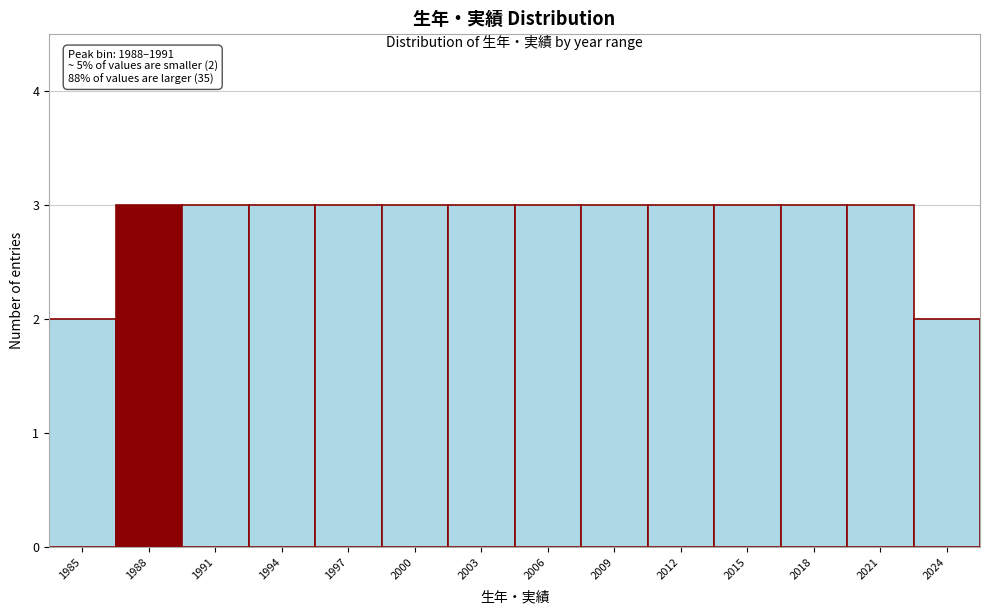

Reading right to left, extract all data points from this chart.

2024=2	2021=3	2018=3	2015=3	2012=3	2009=3	2006=3	2003=3	2000=3	1997=3	1994=3	1991=3	1988=3	1985=2